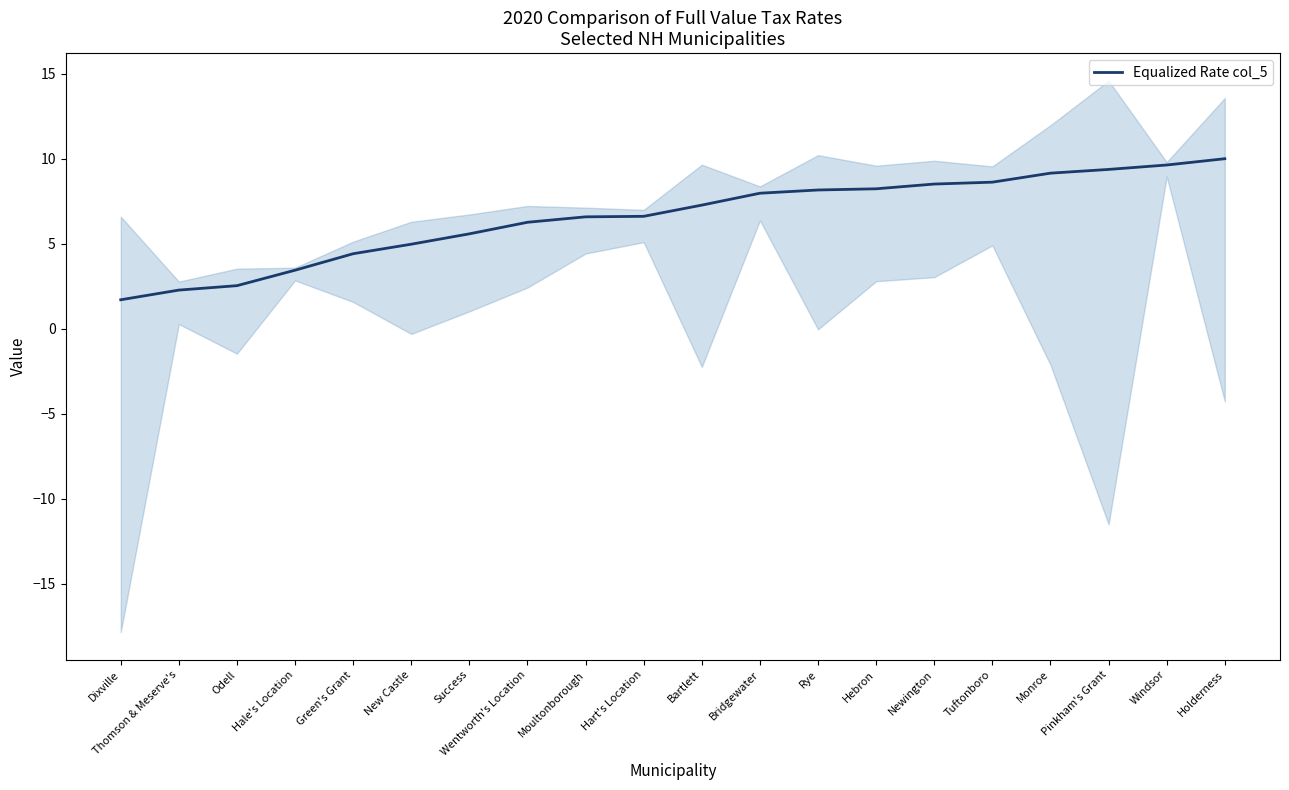

What is the greatest value displayed?

10.0